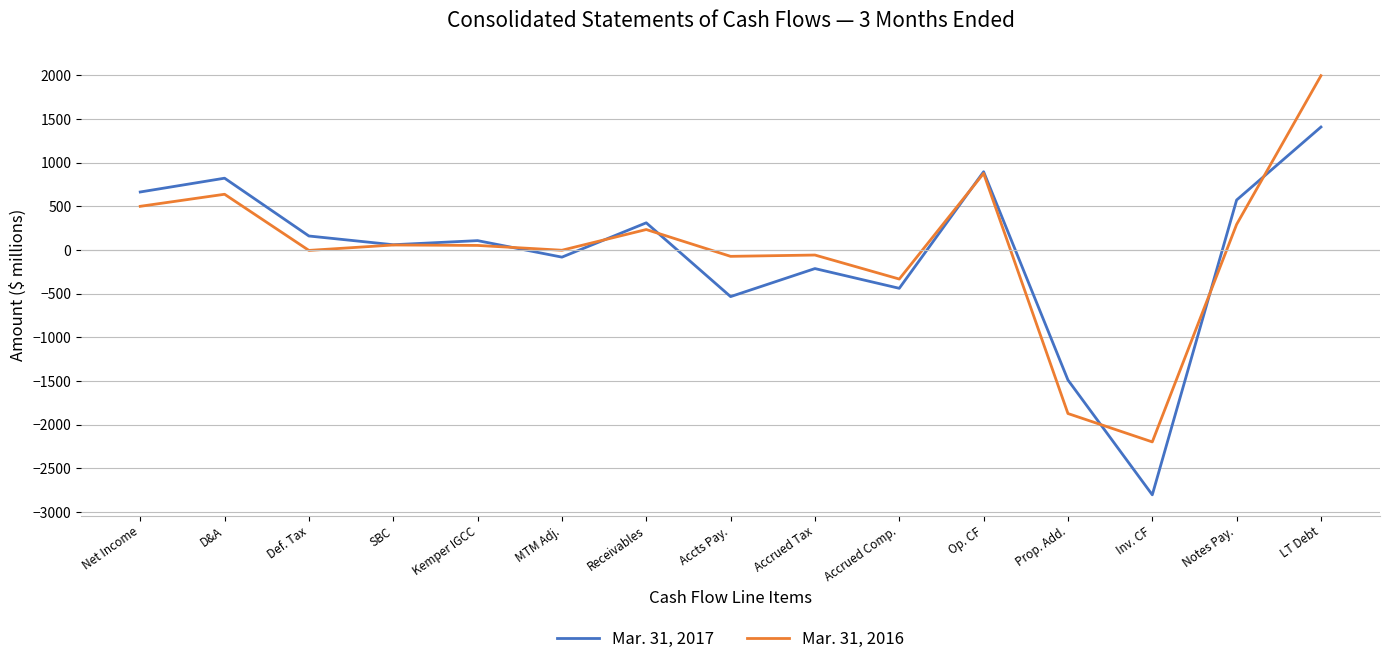

What is the total value across all series at Inv. CF?

-5000